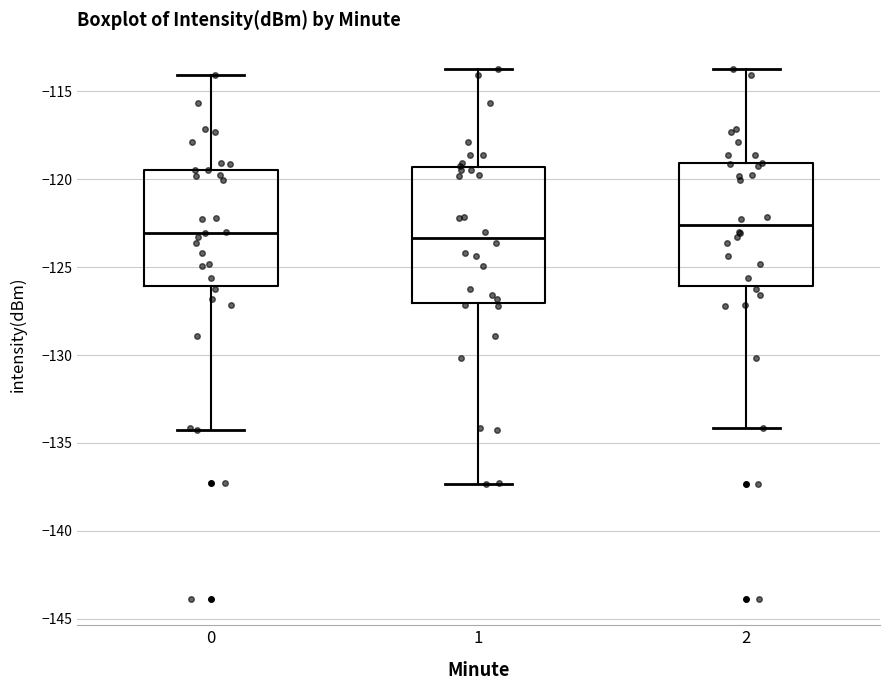

Comparing the boxes themselves (not the whiskers), which one is the tallest?

1